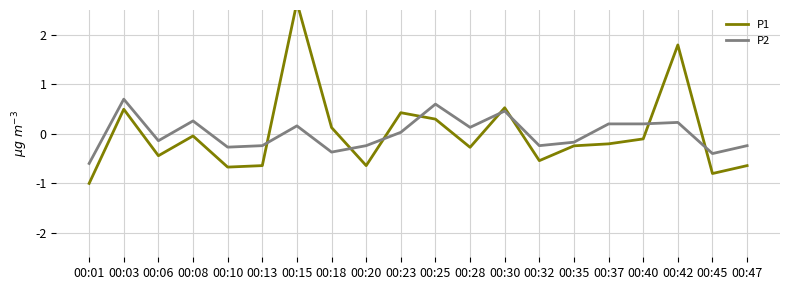

Rank the series by their average value, from lowest to highest.

P2, P1